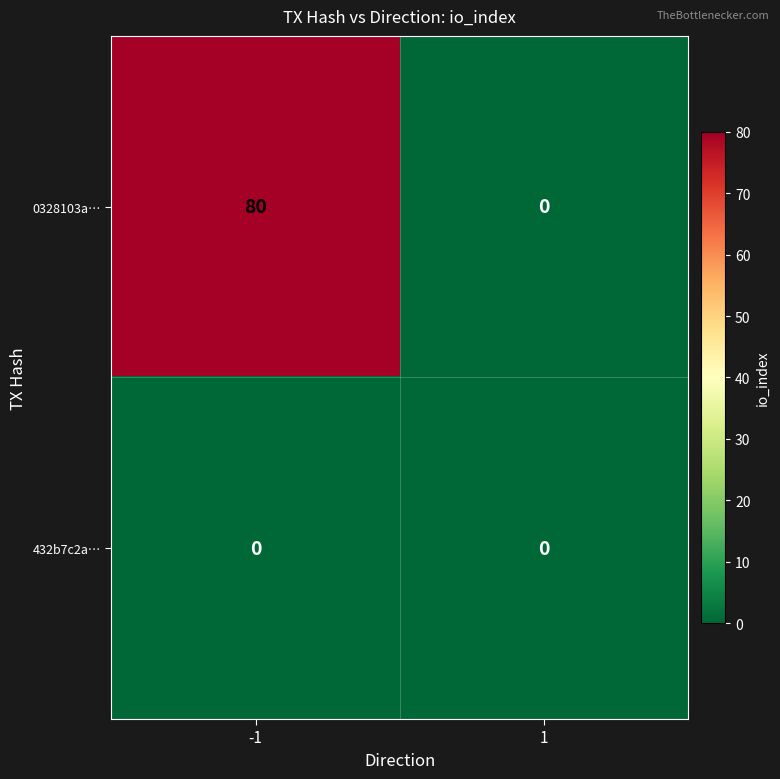

Reading left to right, list all the values displayed in this chart.

0328103a…: 80	0
432b7c2a…: 0	0